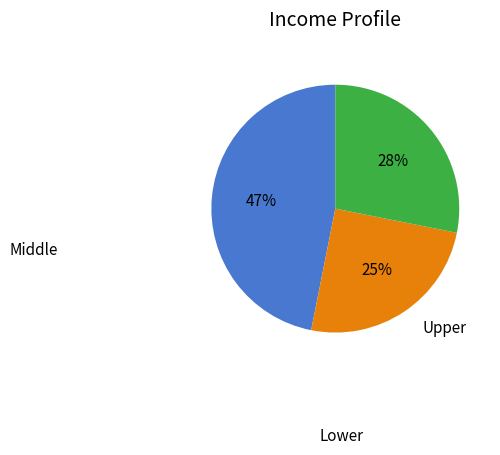

To the nearest percent, what is the average slice percentage?

33%